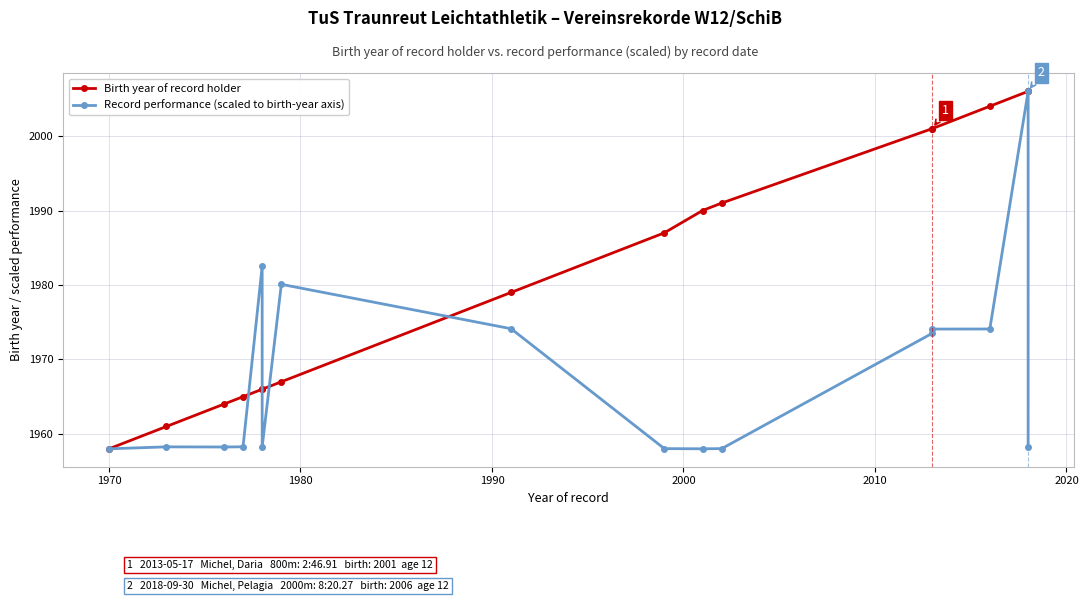

Does the chart have visible grid lines?

Yes